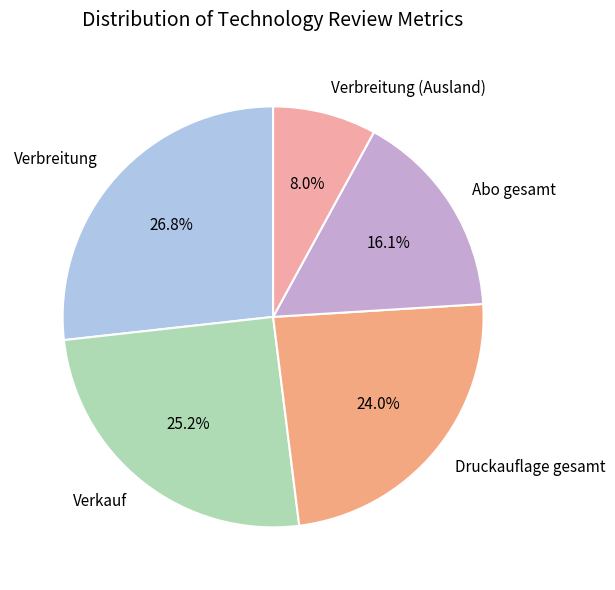

Is Verbreitung the majority of the pie?

No